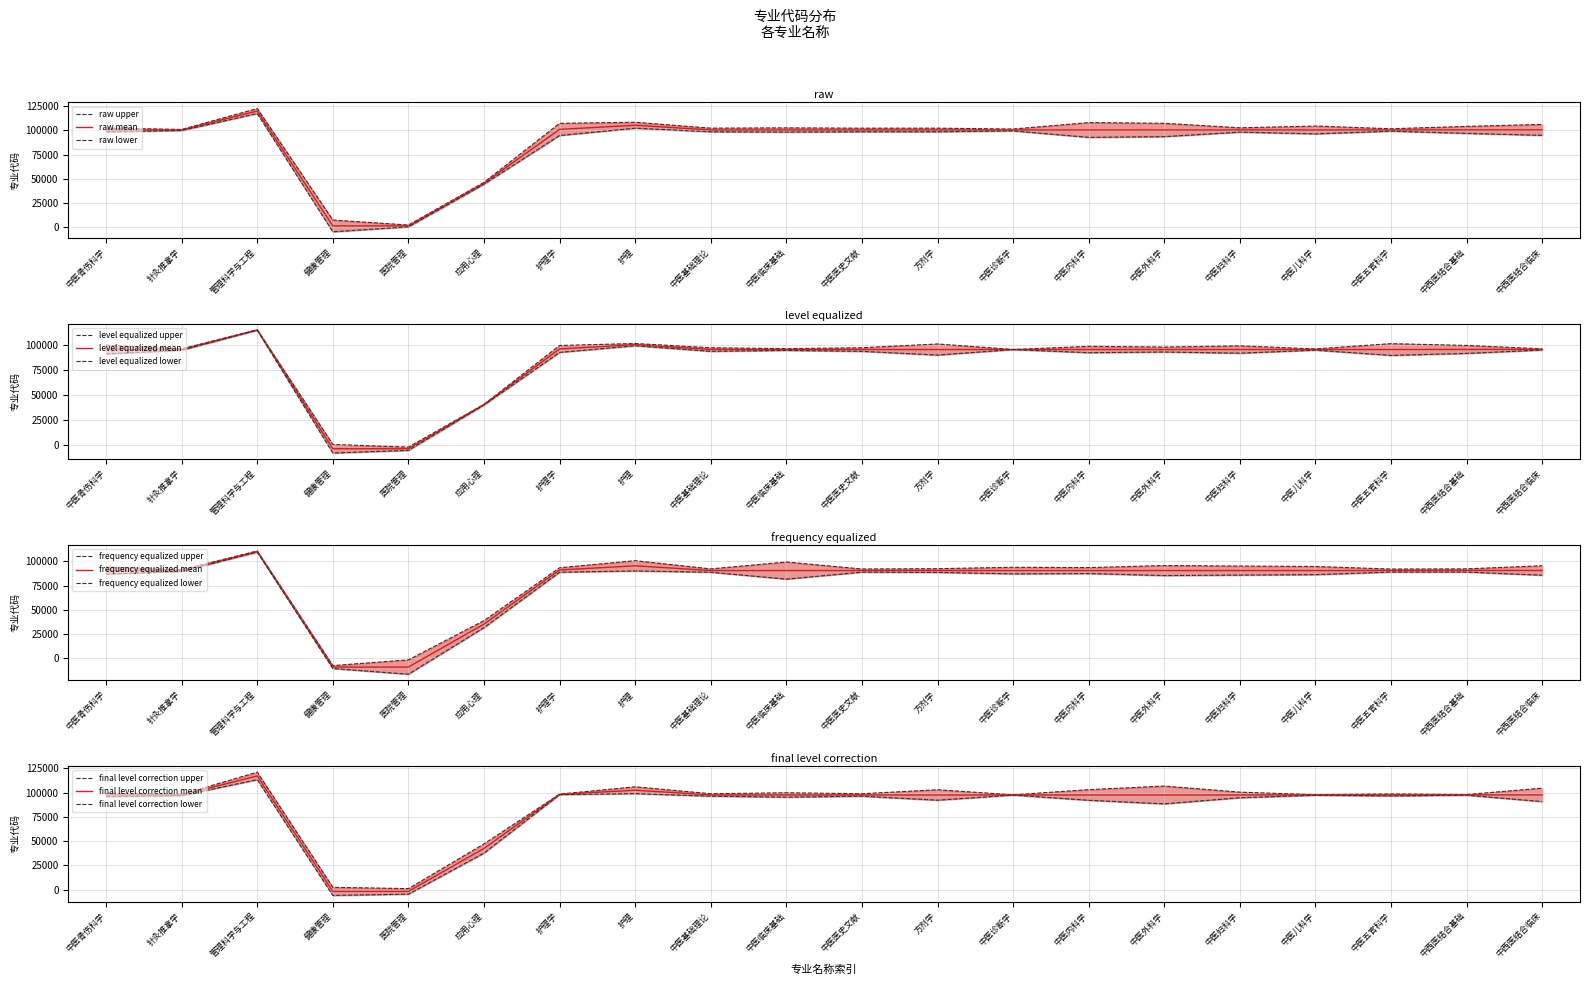

What is the change in value from 应用心理 to 护理?

+60000